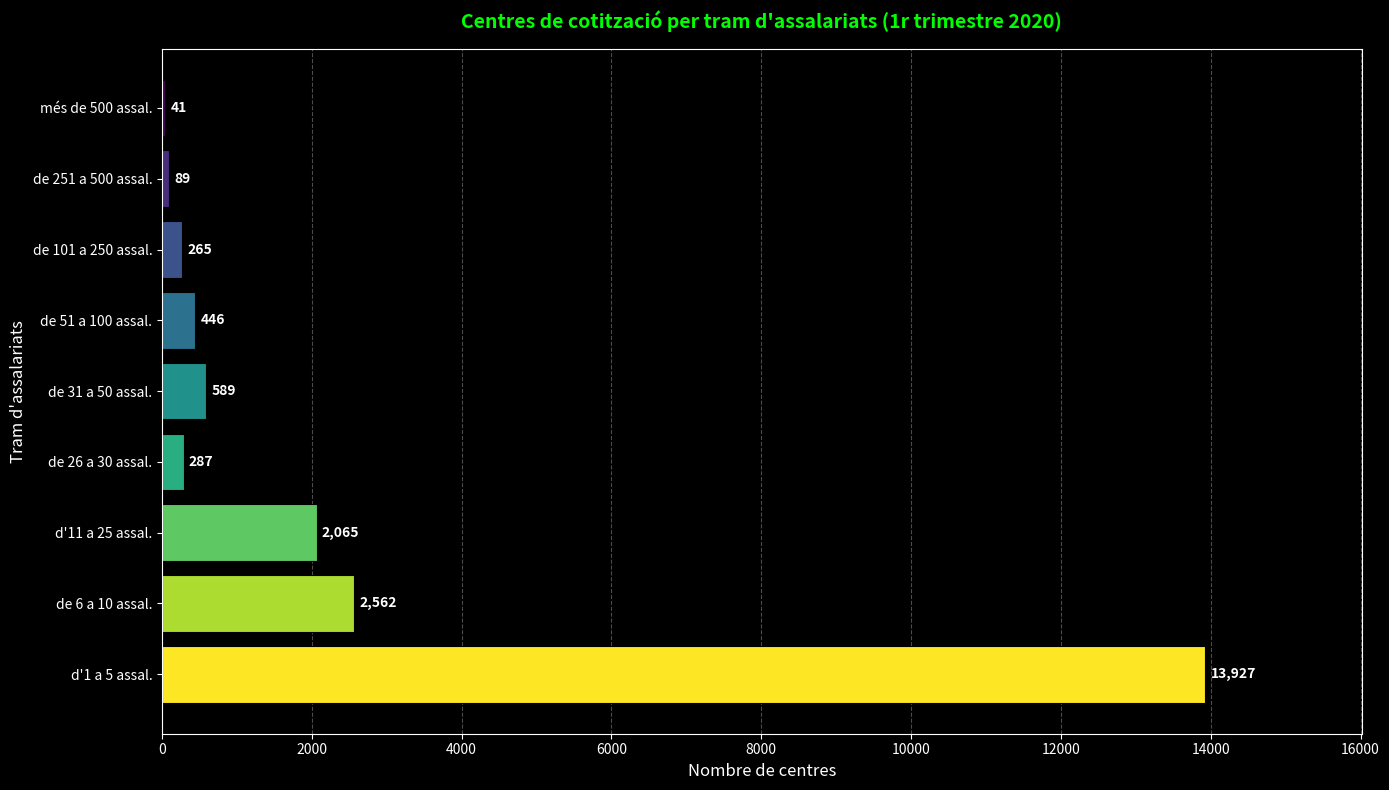

Read the value at d'1 a 5 assal., to the nearest 10.

13930